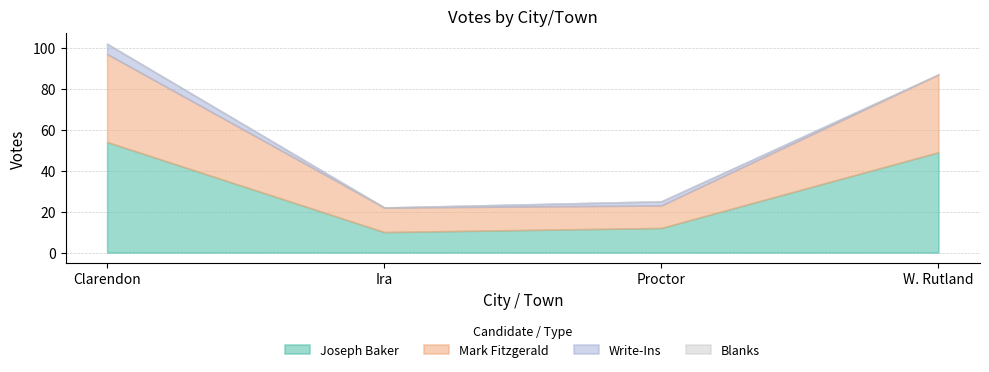

Which series has the largest total across all categories?

Joseph Baker